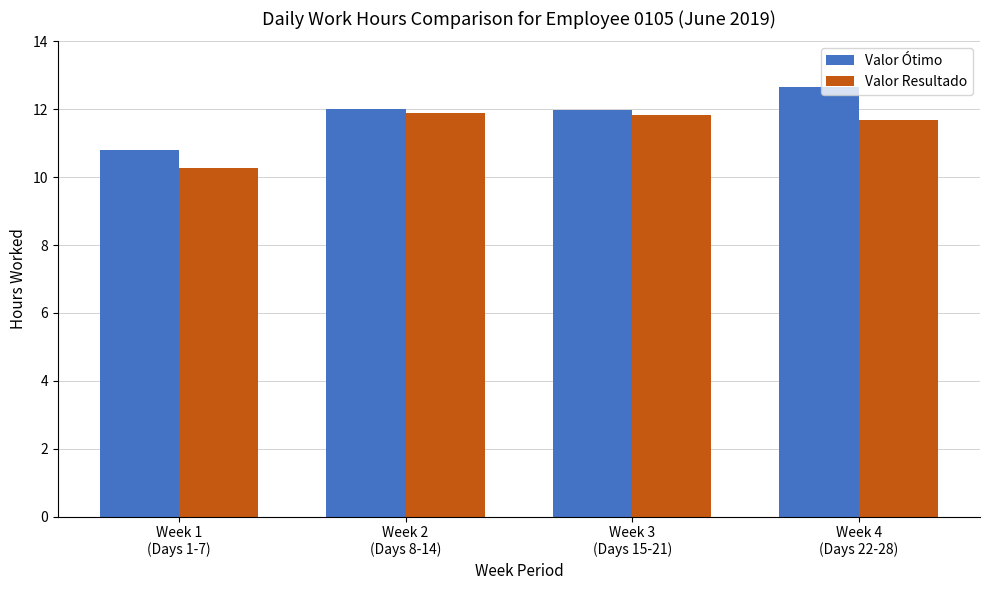

At how many categories does at least one series exceed 10?

4